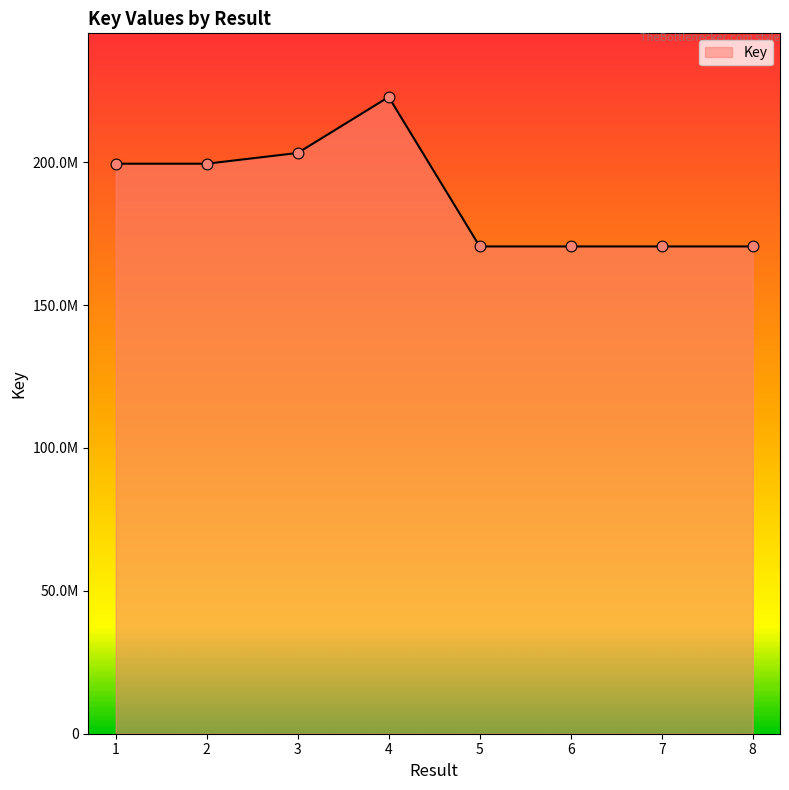

What is the ratio of the value at 2 to the value at 8?

1.2